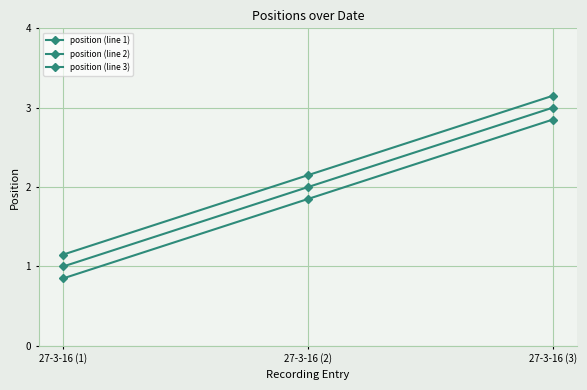

How many series are shown in this chart?

3